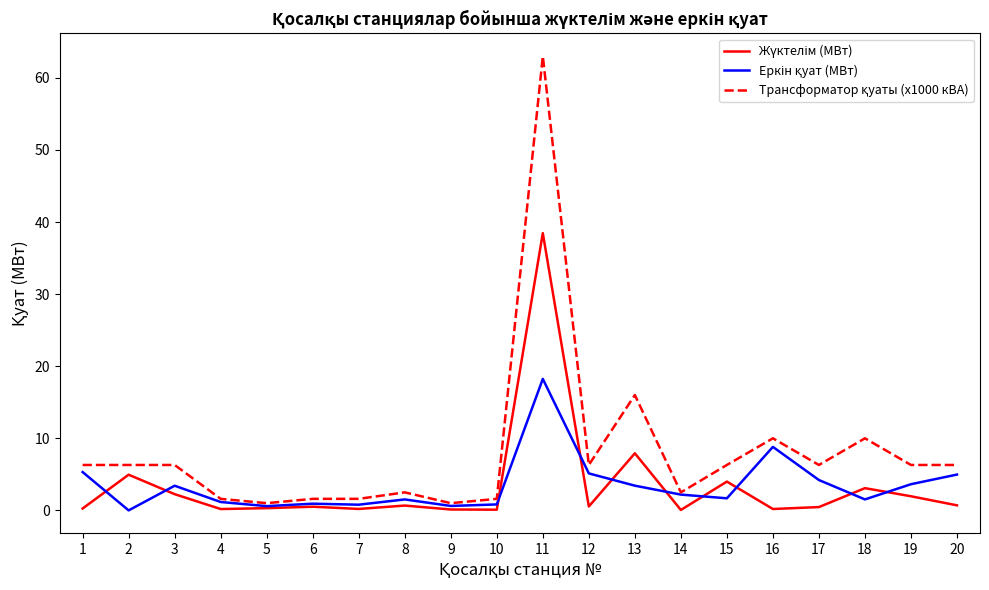

Which category has the highest value across all series?

11